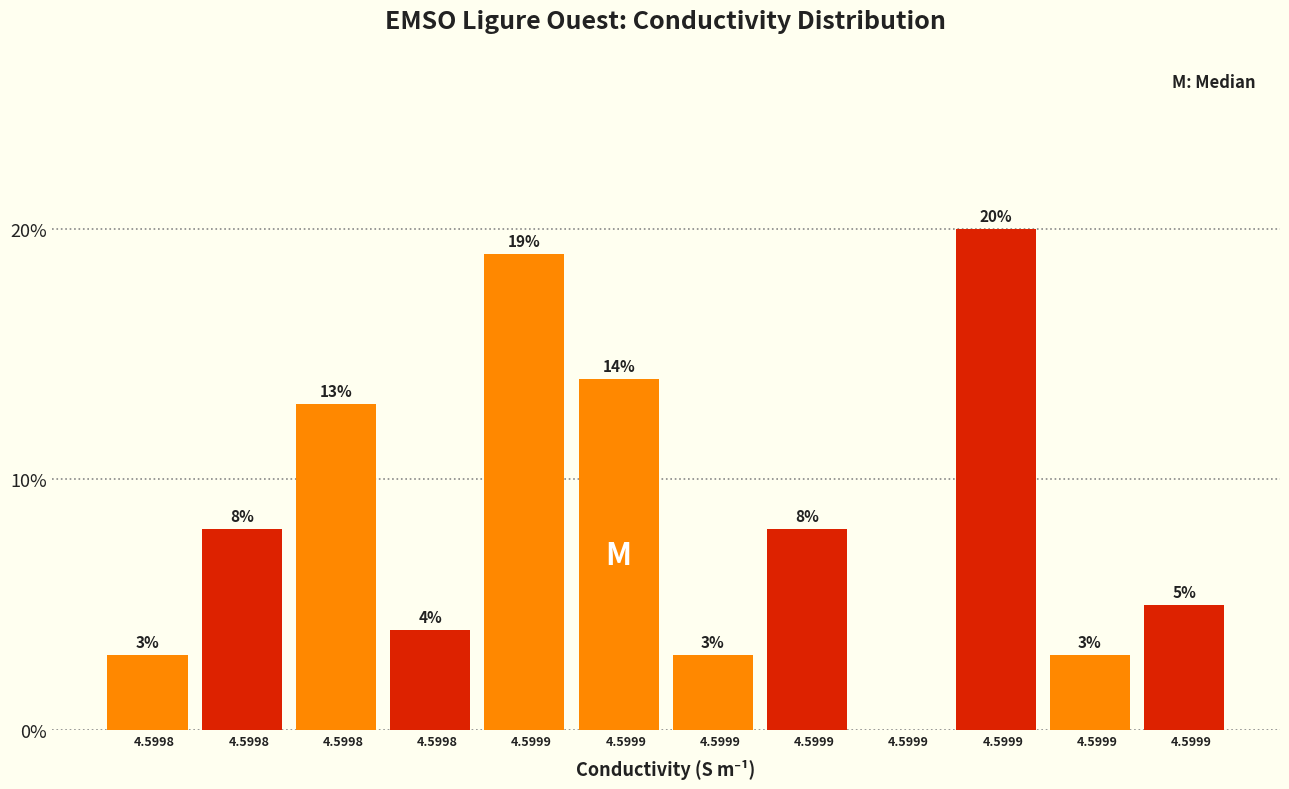

Are the bars horizontal?

No